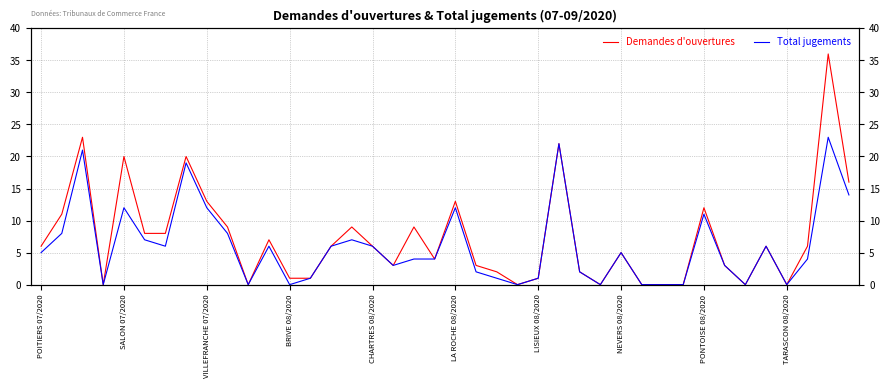

Reading left to right, transcribe all the data shown in this chart.

Demandes d'ouvertures: 6	11	23	0	20	8	8	20	13	9	0	7	1	1	6	9	6	3	9	4	13	3	2	0	1	22	2	0	5	0	0	0	12	3	0	6	0	6	36	16
Total jugements: 5	8	21	0	12	7	6	19	12	8	0	6	0	1	6	7	6	3	4	4	12	2	1	0	1	22	2	0	5	0	0	0	11	3	0	6	0	4	23	14